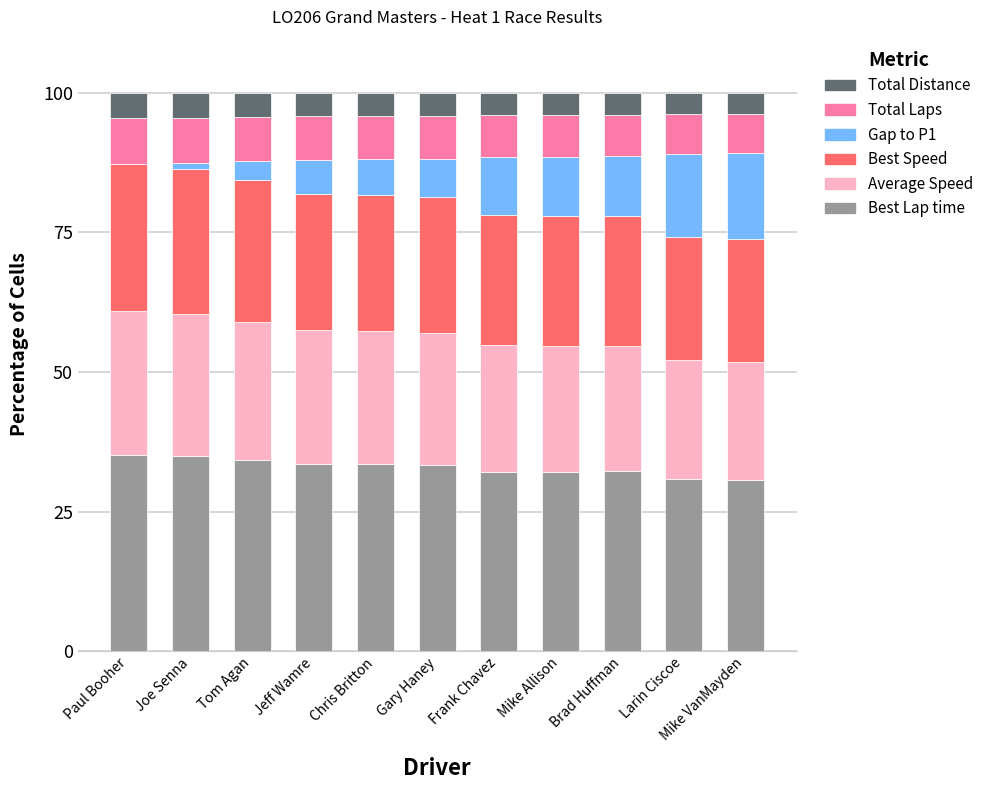

What is the difference between the maximum and minimum values in the Best Lap time series?

4.4